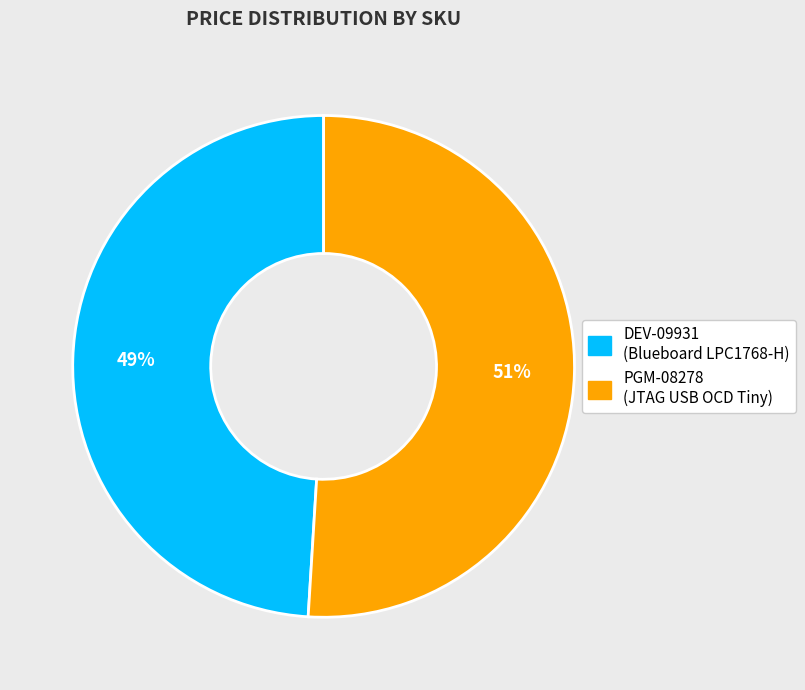

What percentage is the PGM-08278 slice, to the nearest percent?

51%